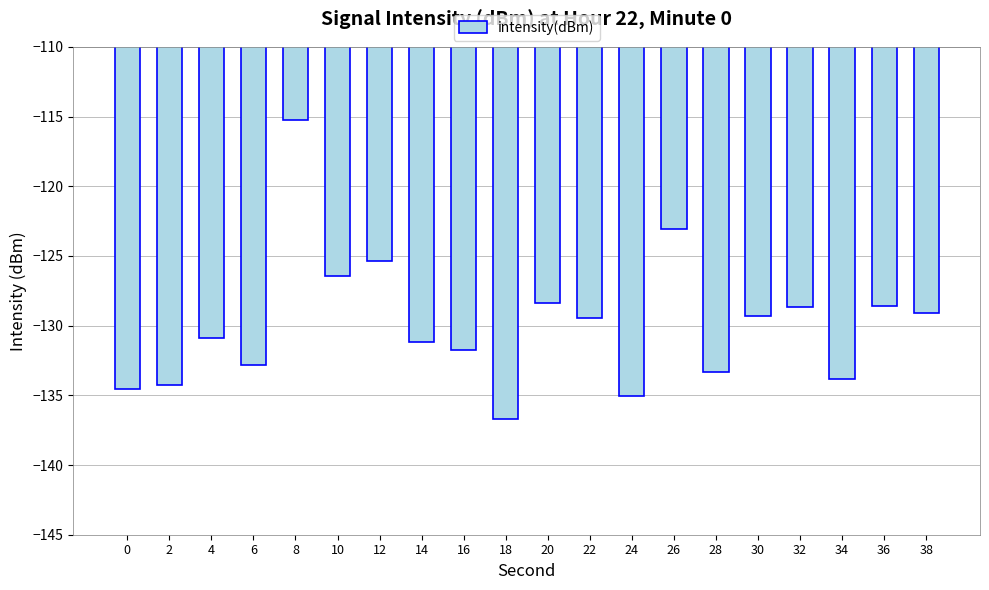

True or false: the data shows -130.9 at 4.

True